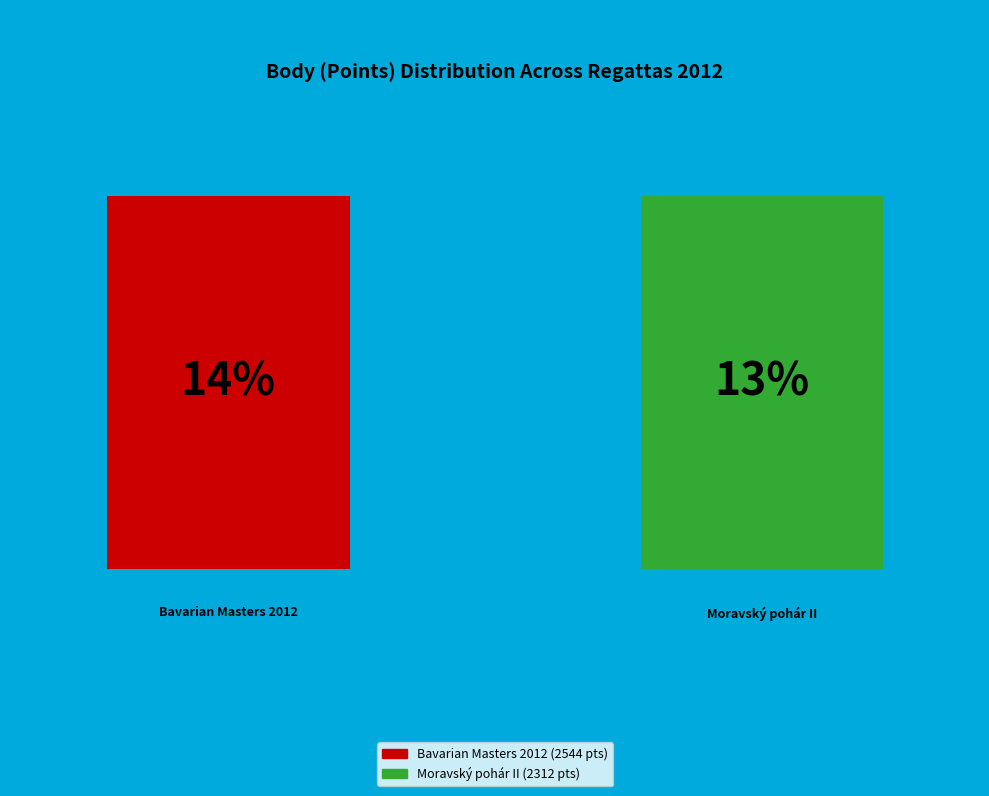

To the nearest percent, what is the average slice percentage?

9%